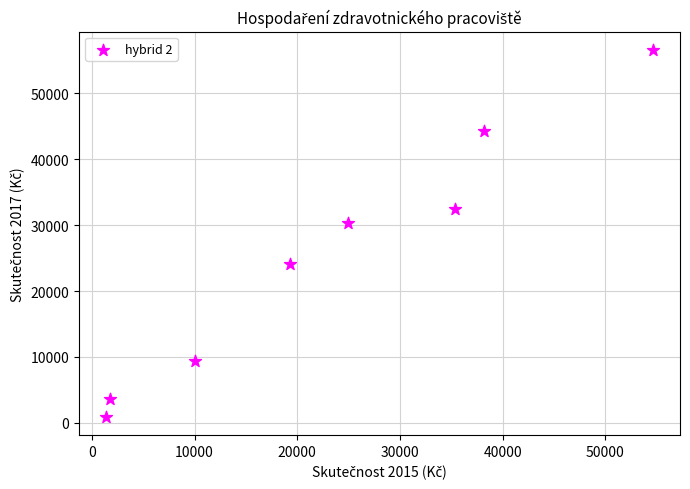

What is the range of X values (max minus min)?

53218.7